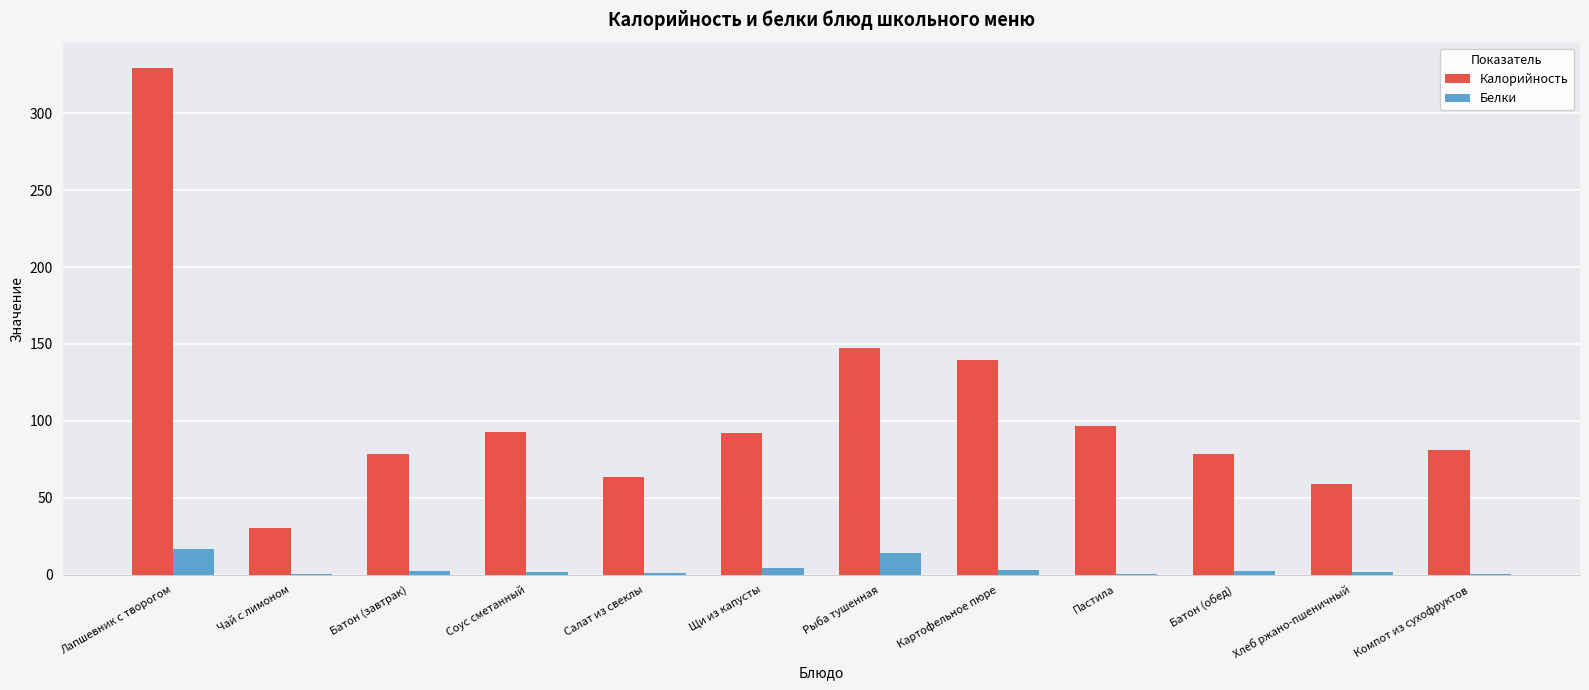

What are all the series names shown in the legend?

Калорийность, Белки